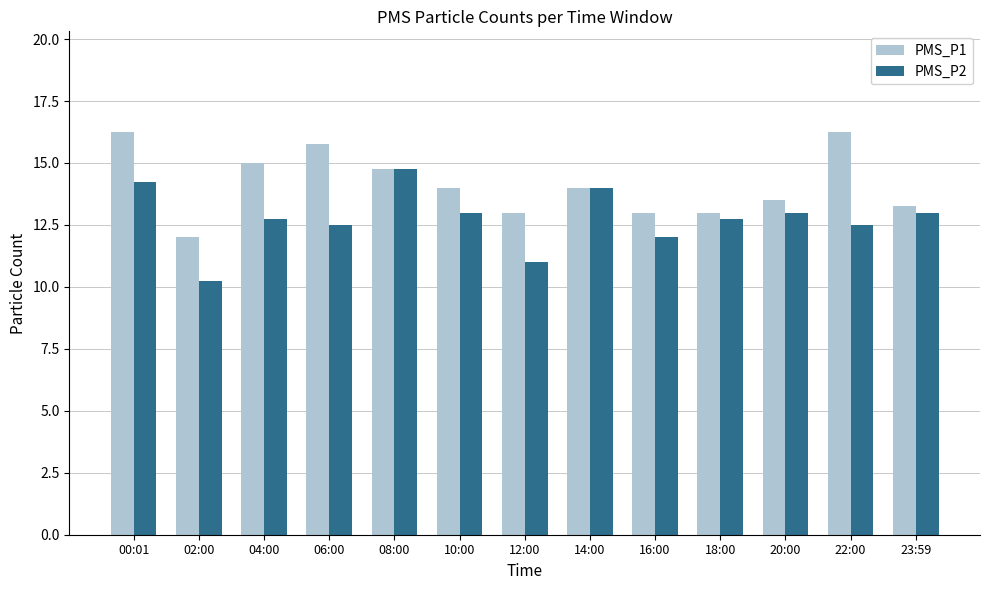

Read the PMS_P1 value at 14:00.

14.0